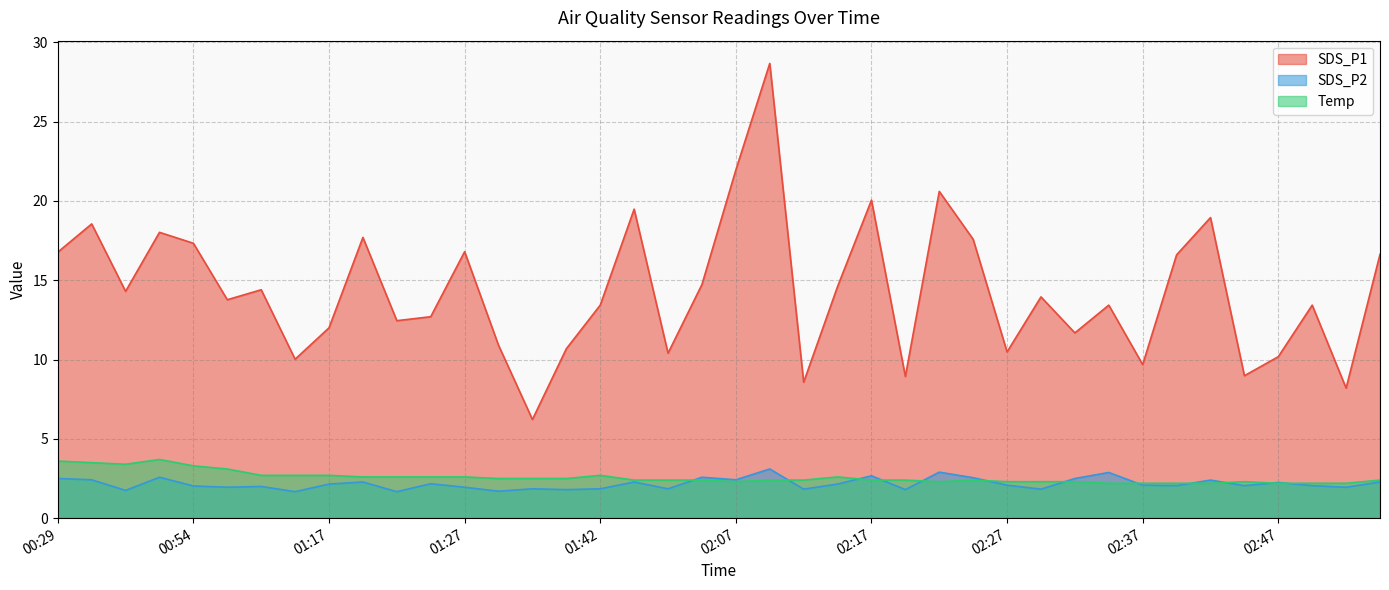

True or false: SDS_P1 has a value of 10.7 at 01:37.

True